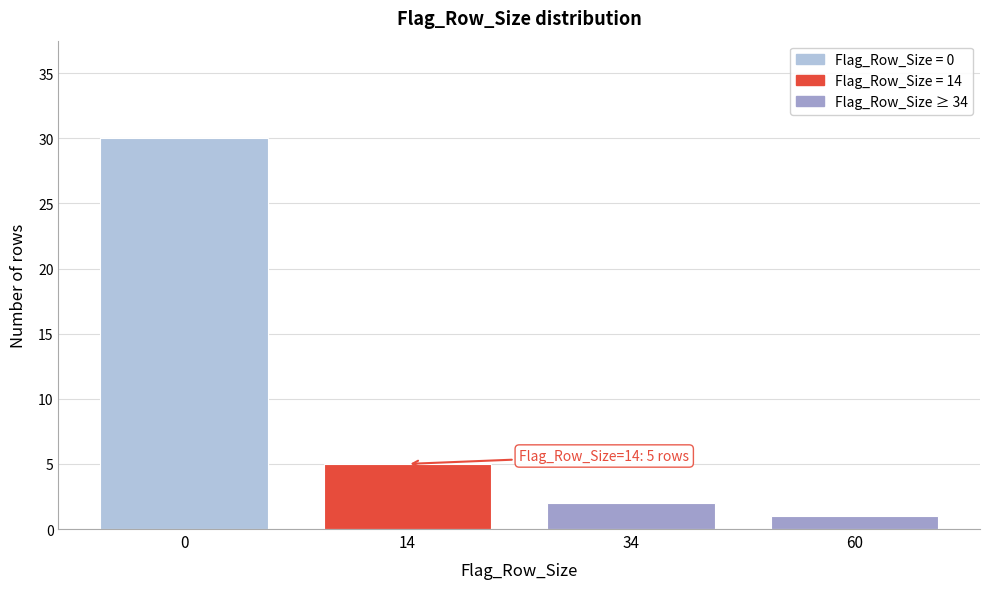

Reading right to left, what are all the values shown in this chart?

60=1	34=2	14=5	0=30